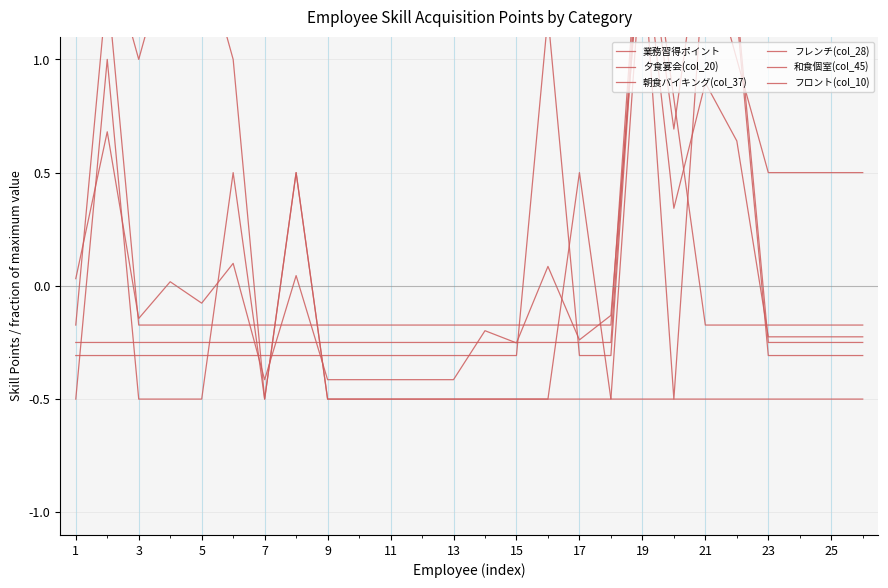

At how many categories does at least one series exceed 0?

17